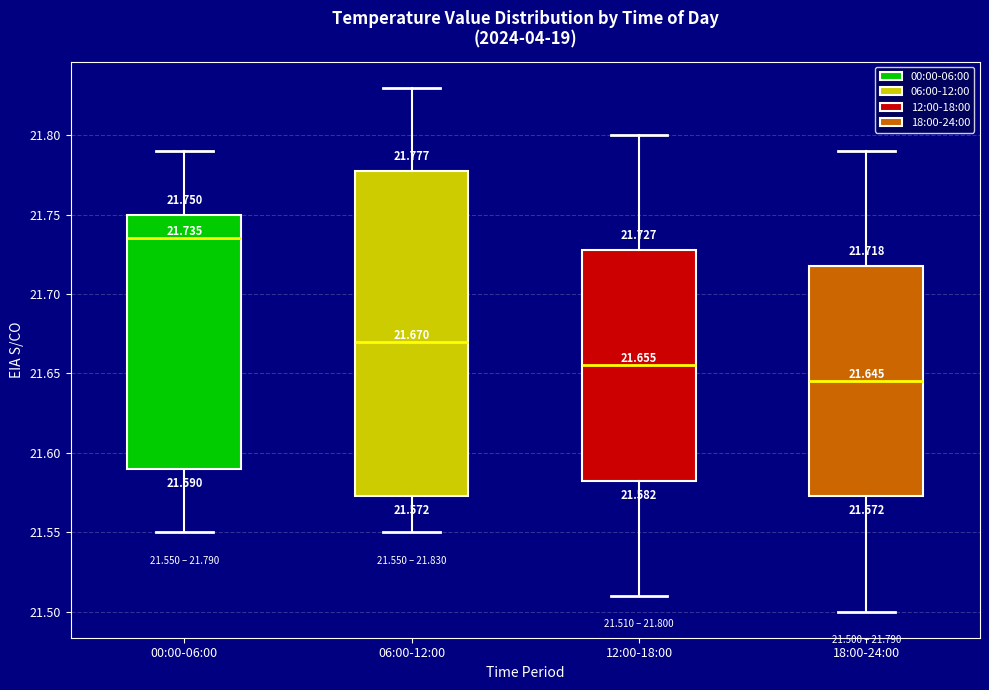

Which box has the lowest median line?

18:00-24:00